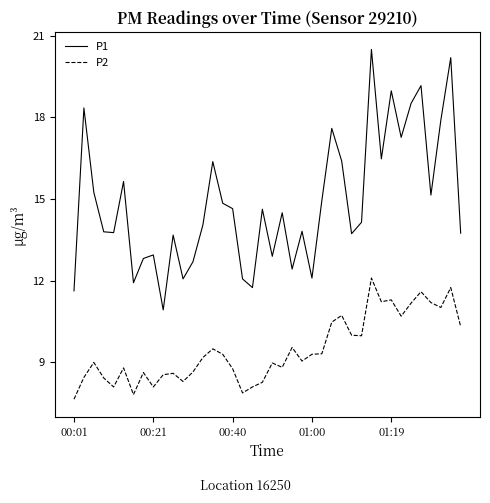

What is the difference between the maximum and minimum values in the P1 series?

9.6